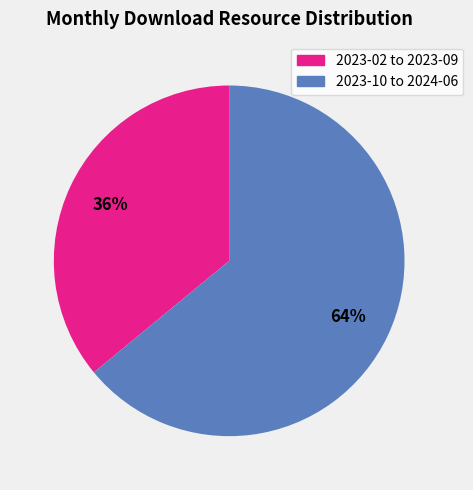

Which has a higher value, 2023-10 to 2024-06 or 2023-02 to 2023-09?

2023-10 to 2024-06